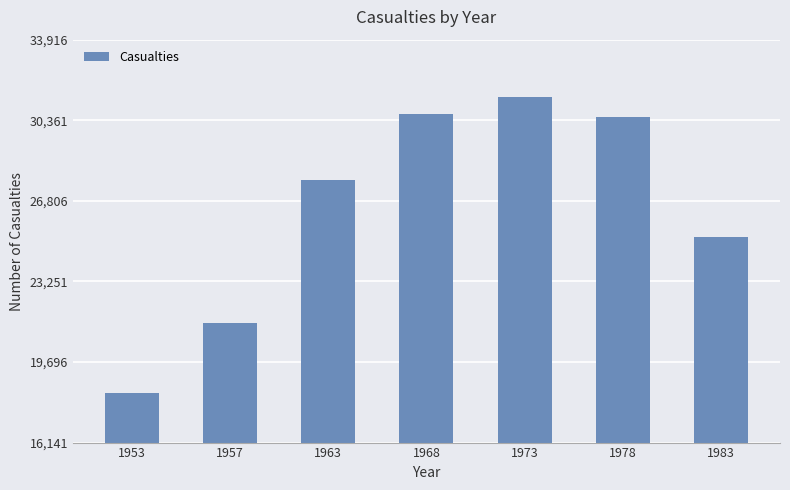

Where is the data nearest to the value 24873?

1983